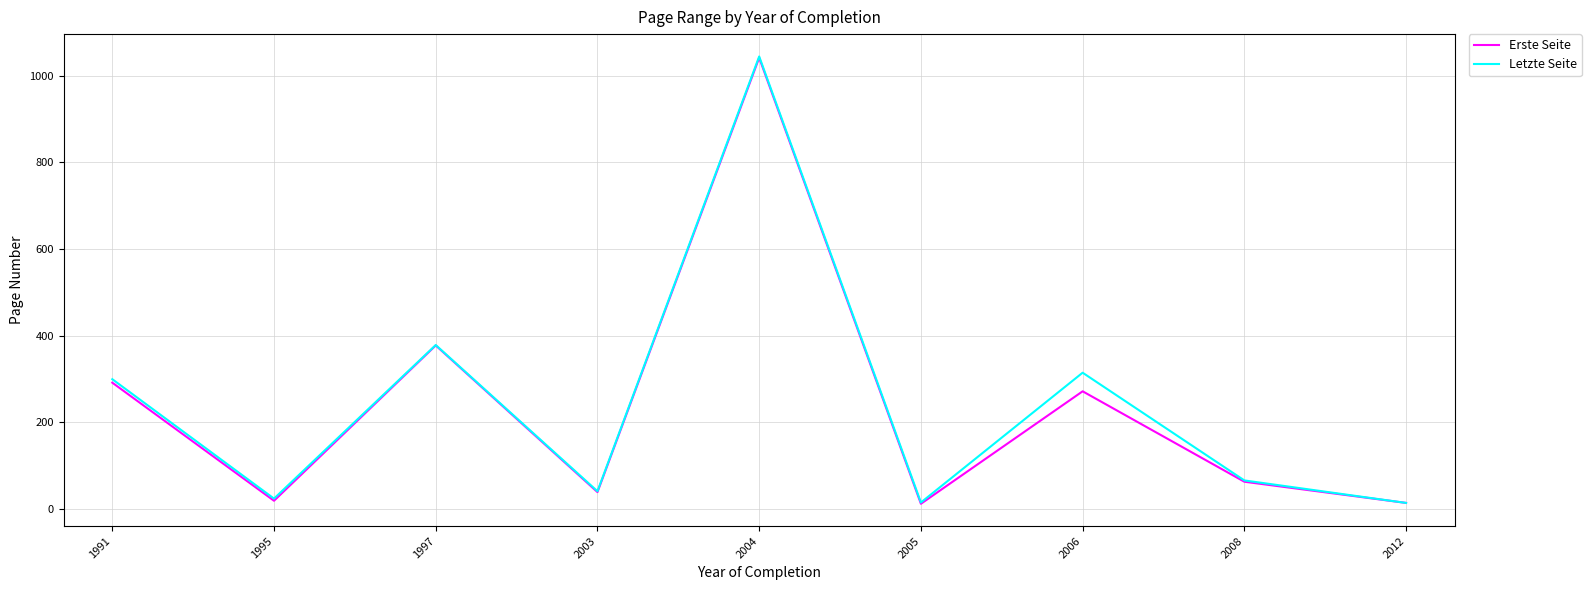

At which label is Letzte Seite closest to 529?

1997